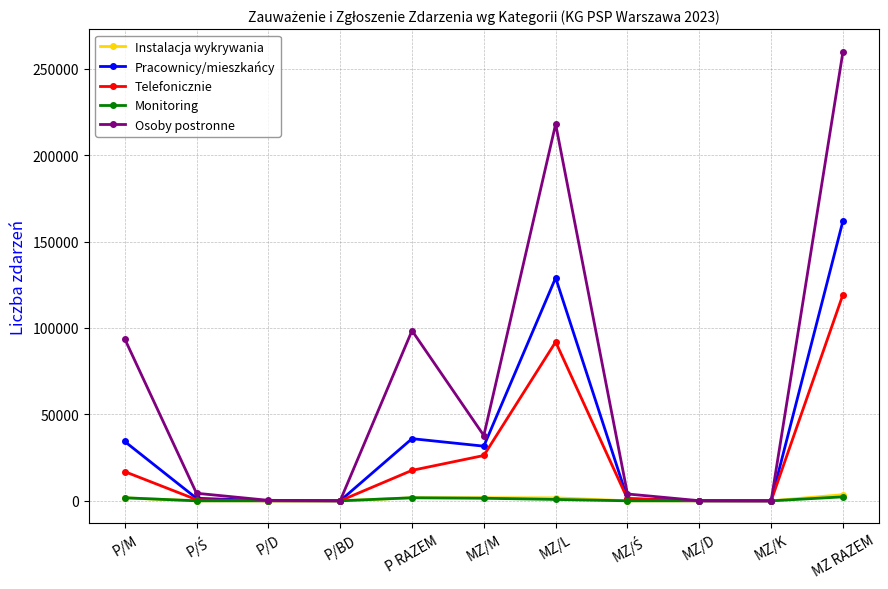

What is the label of the 7th point from the left?

MZ/L